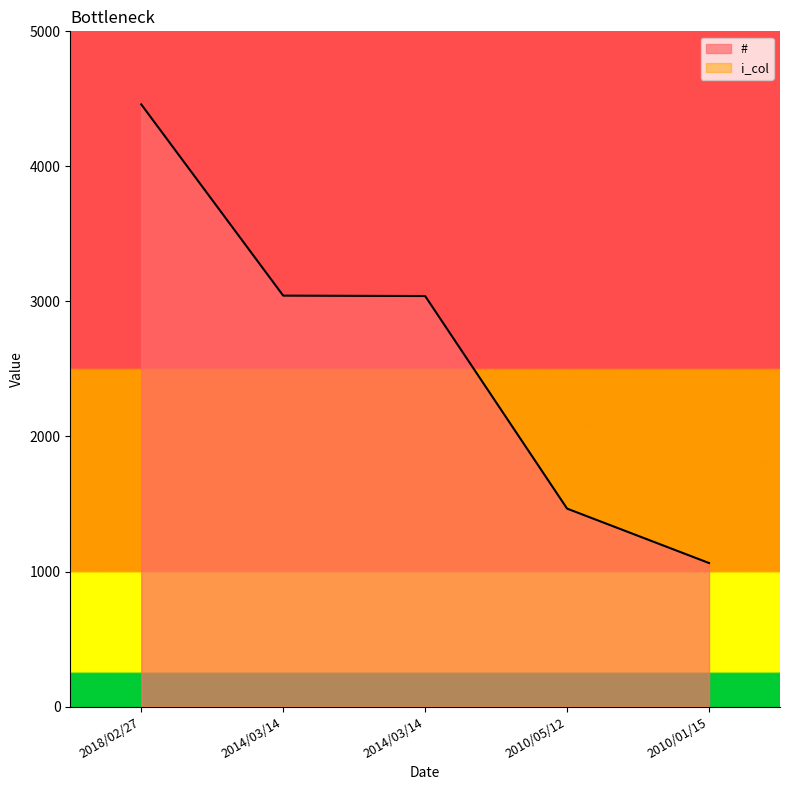

What is the average value?

2614